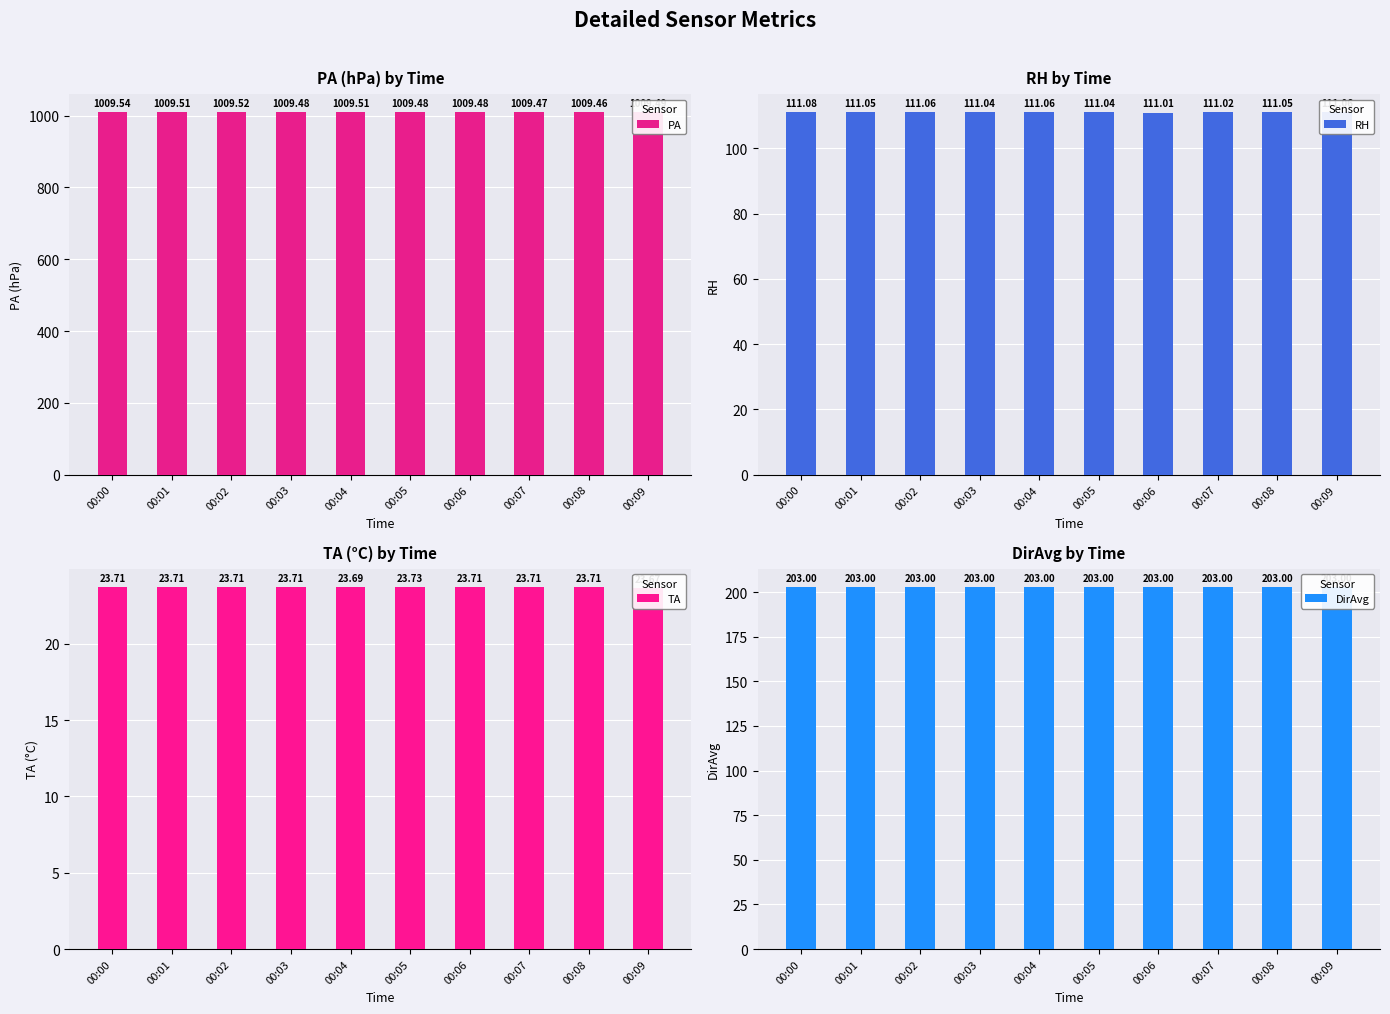

Reading left to right, what are all the values shown in this chart?

PA: 1009.5	1009.5	1009.5	1009.5	1009.5	1009.5	1009.5	1009.5	1009.5	1009.5
RH: 111.1	111.1	111.1	111.0	111.1	111.0	111.0	111.0	111.1	111.1
TA: 23.7	23.7	23.7	23.7	23.7	23.7	23.7	23.7	23.7	23.7
DirAvg: 203.0	203.0	203.0	203.0	203.0	203.0	203.0	203.0	203.0	203.0